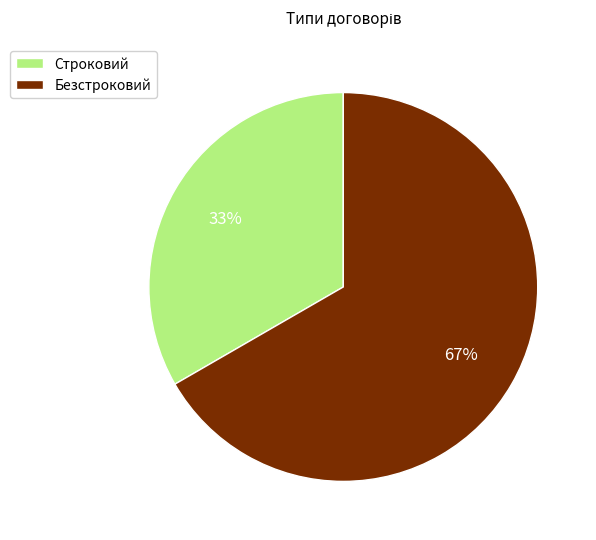

Which category accounts for the majority?

Безстроковий